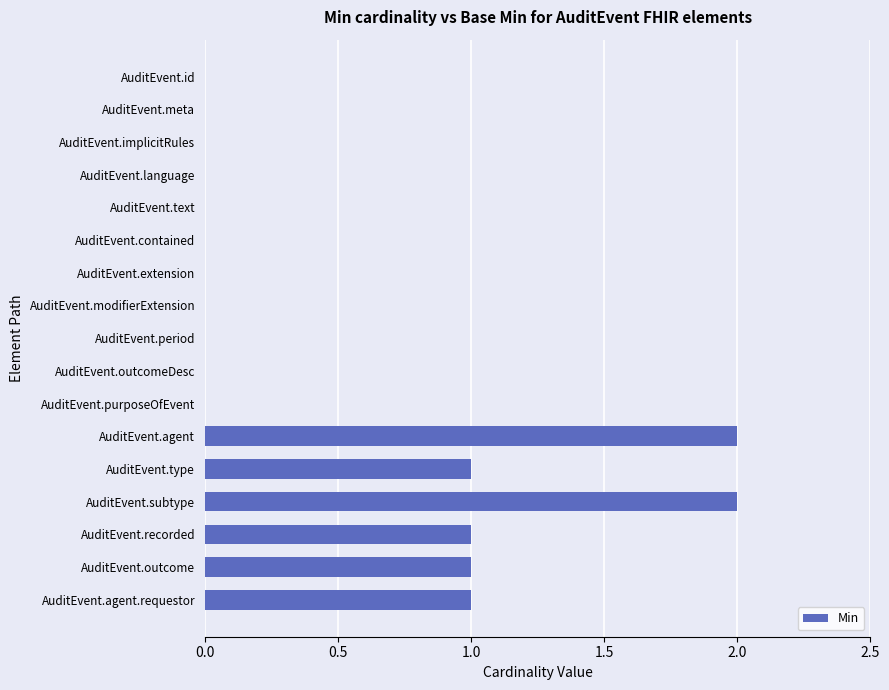

What is the sum of all values?

8